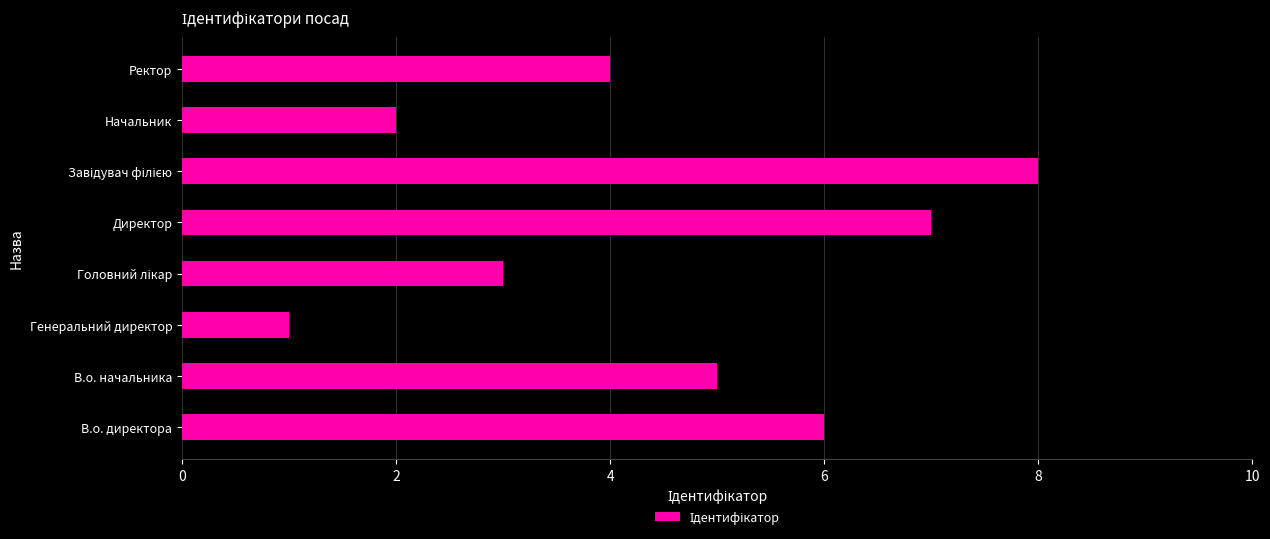

Approximately how many times larger is the value at Директор compared to Начальник?

3.5